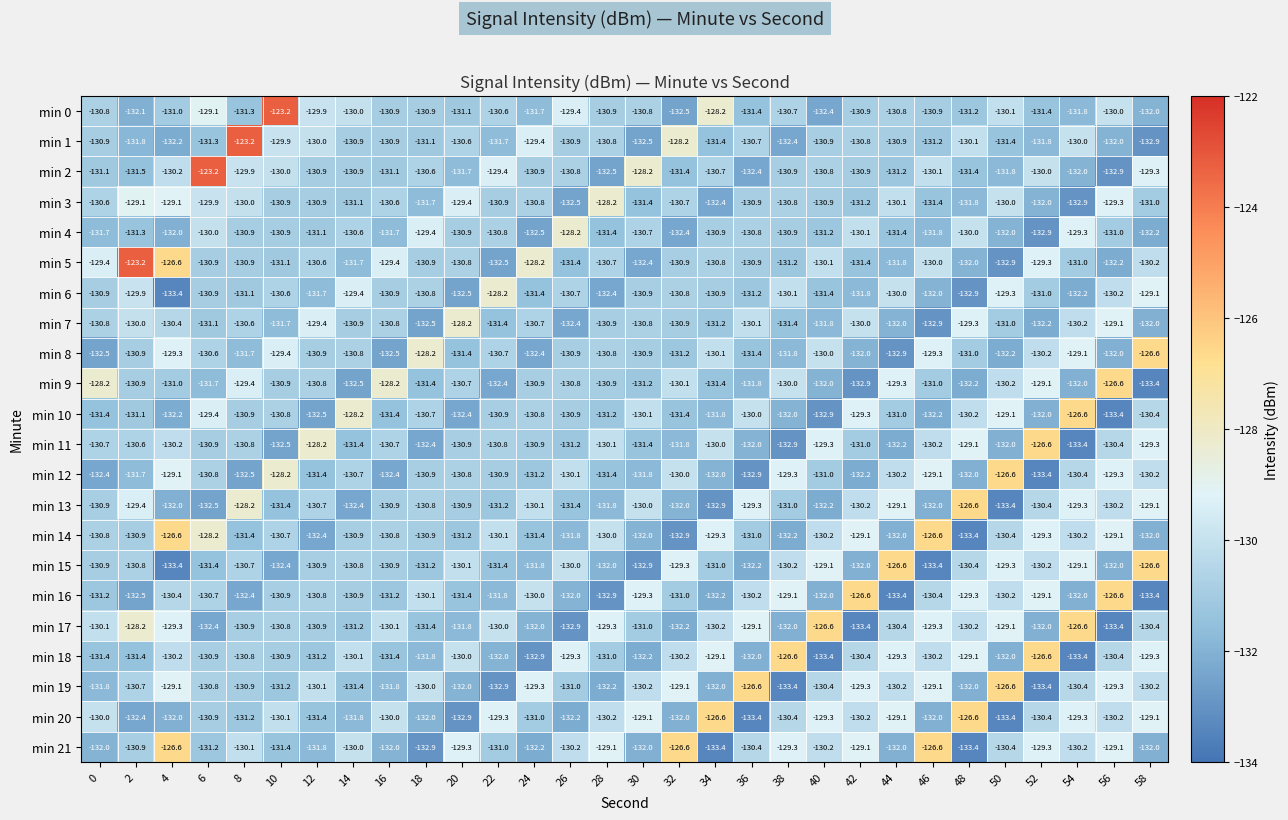

What is the average value of the min 0 series?

-130.6